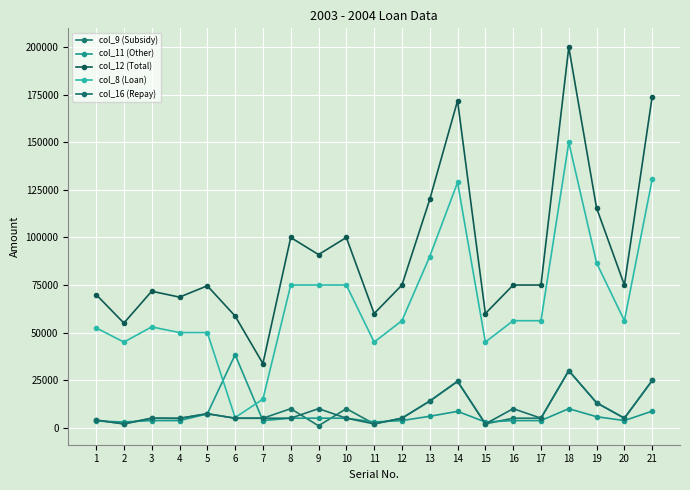

Which series has the largest total across all categories?

col_12 (Total)